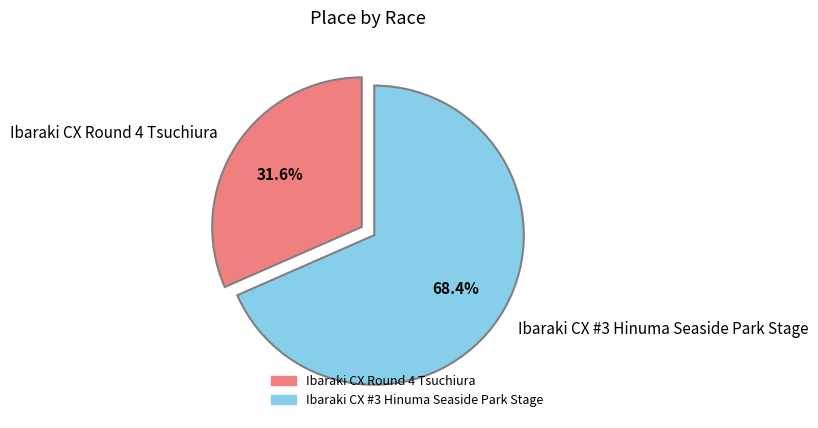

How many segments does this pie chart have?

2